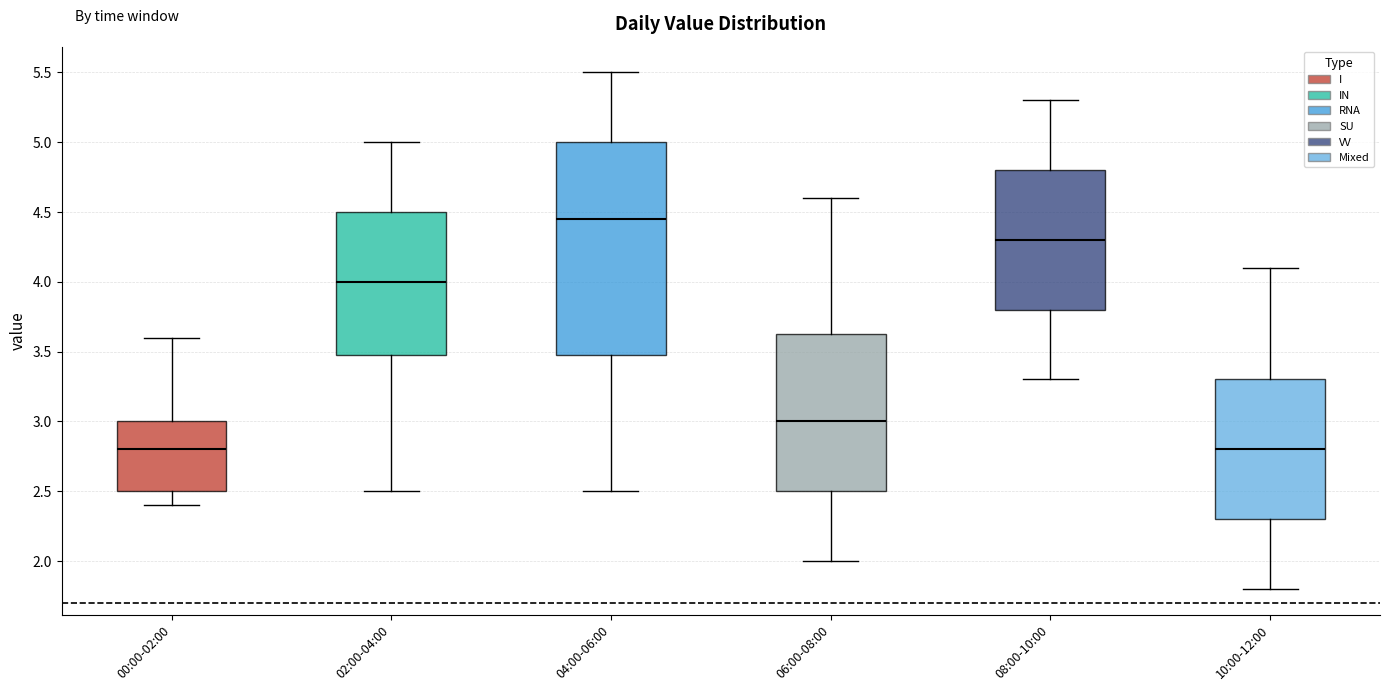

Which box has the highest median line?

04:00-06:00